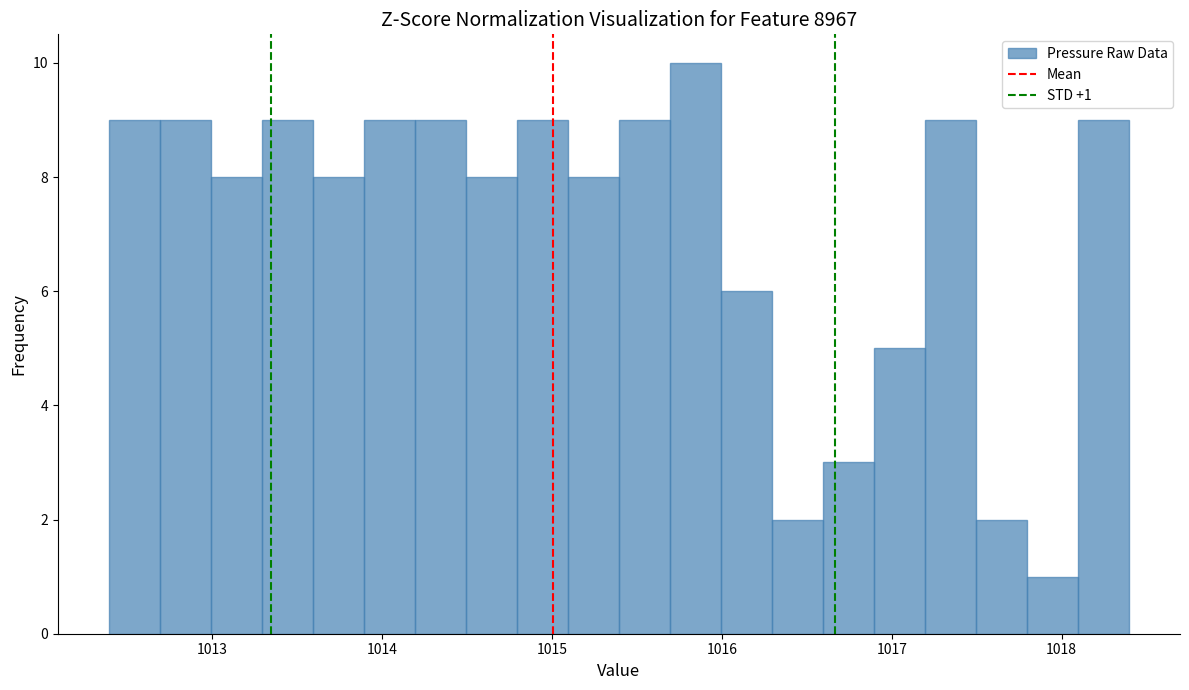

Around what value on the x-axis is the tallest bar? Give the approximate position of its centre, as read against the axis.

1015.8